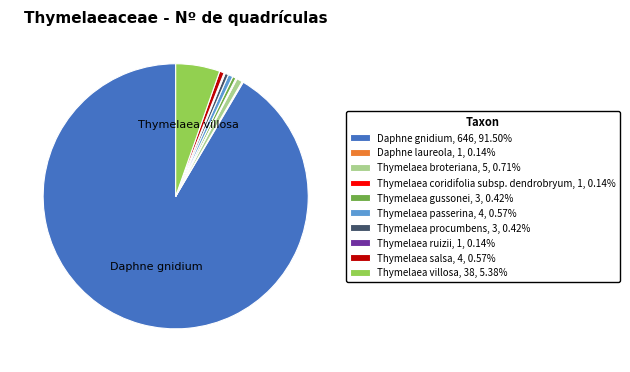

Combined, do Thymelaea gussonei, 3, 0.42% and Thymelaea passerina, 4, 0.57% account for over 50%?

No